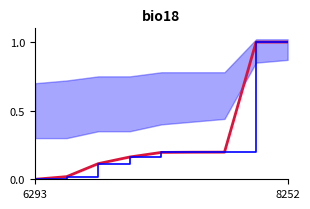

True or false: id step and id intersect in this chart.

False